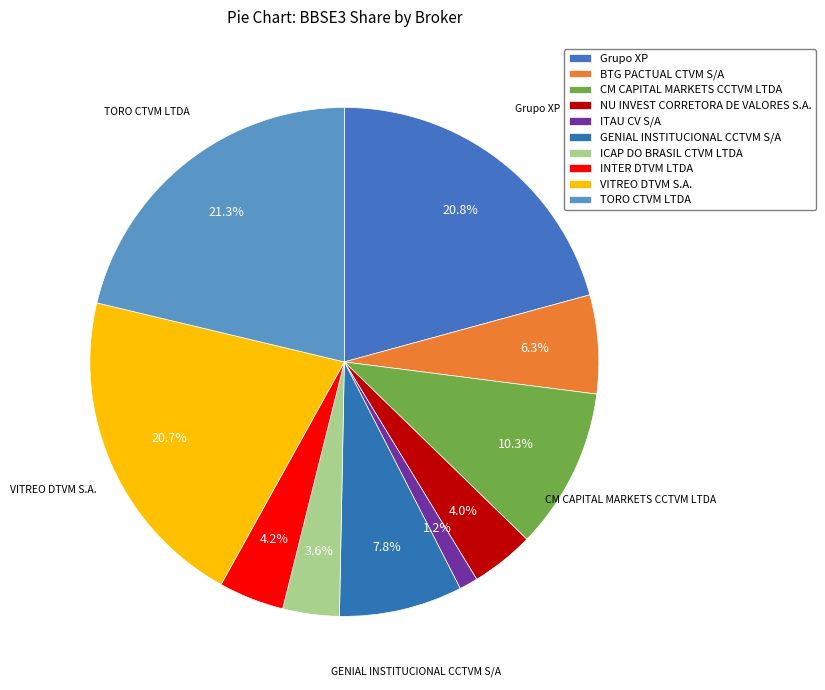

To the nearest percent, what is the difference between the TORO CTVM LTDA and CM CAPITAL MARKETS CCTVM LTDA slice percentages?

11%